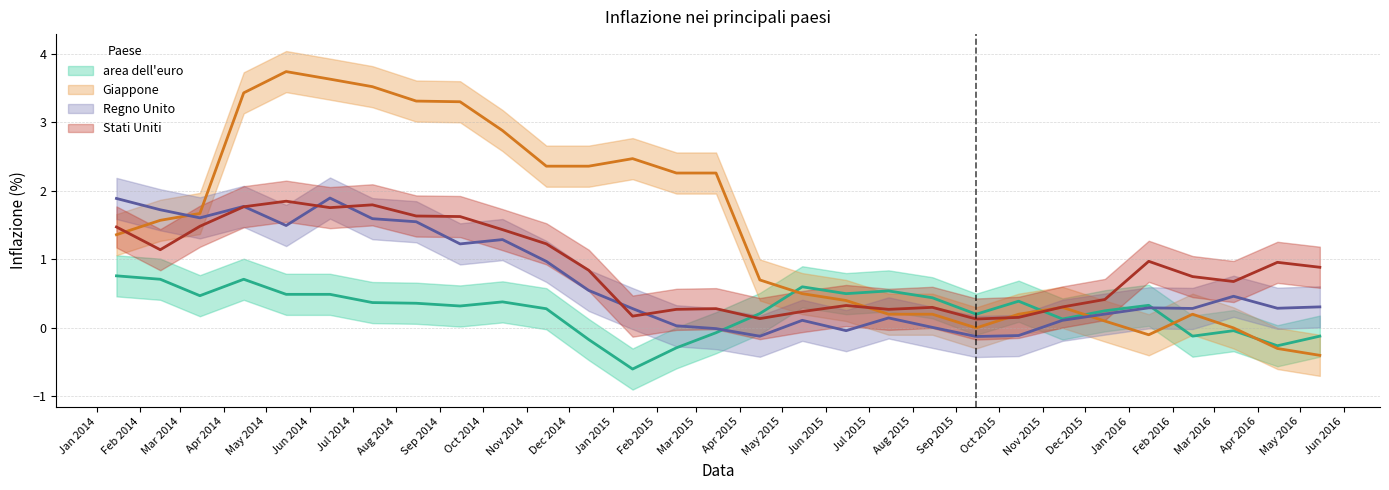

What value does the Regno Unito series have at 2015-01-15?

0.3